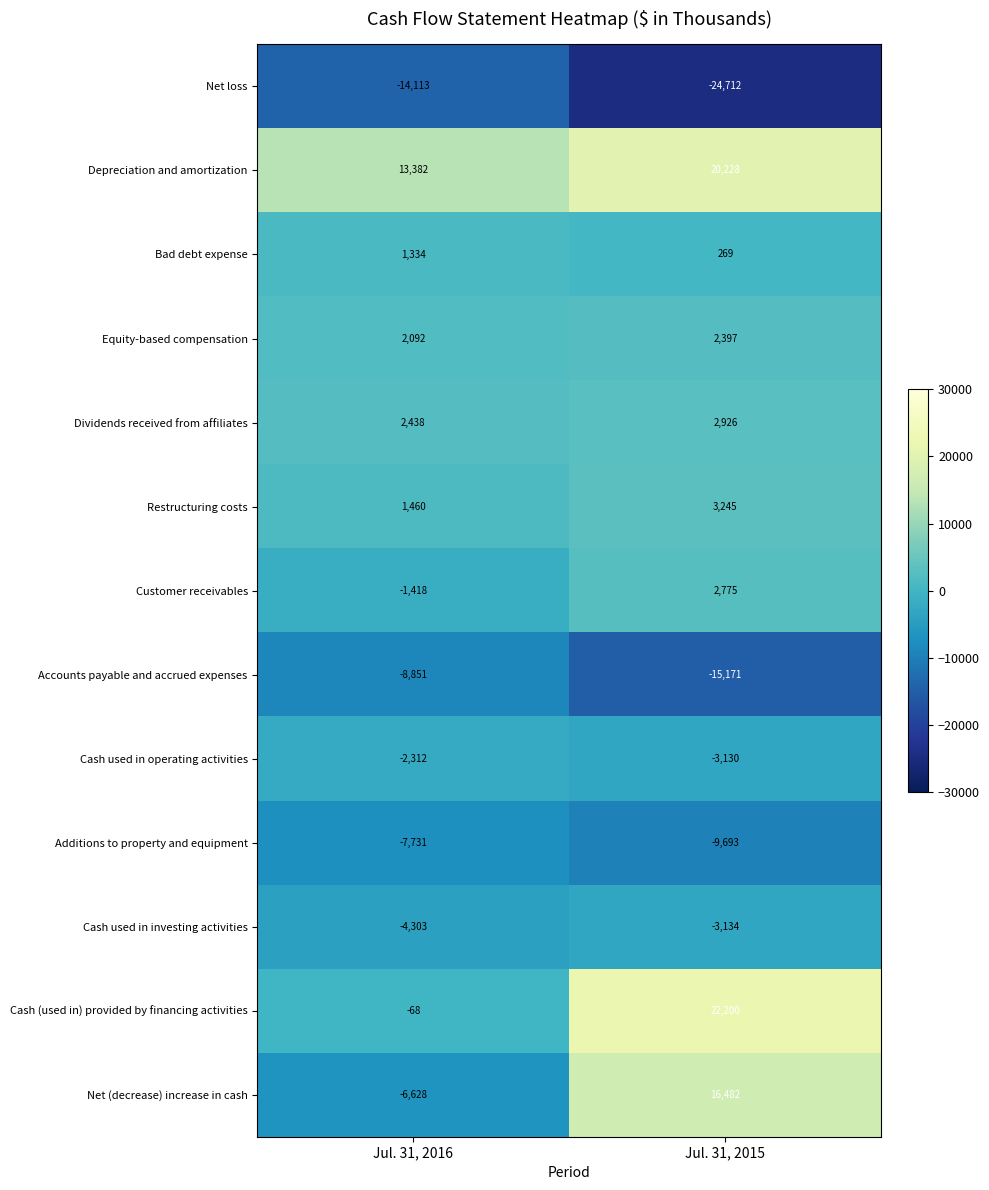

Which label corresponds to the smallest value in the chart?

Jul. 31, 2015